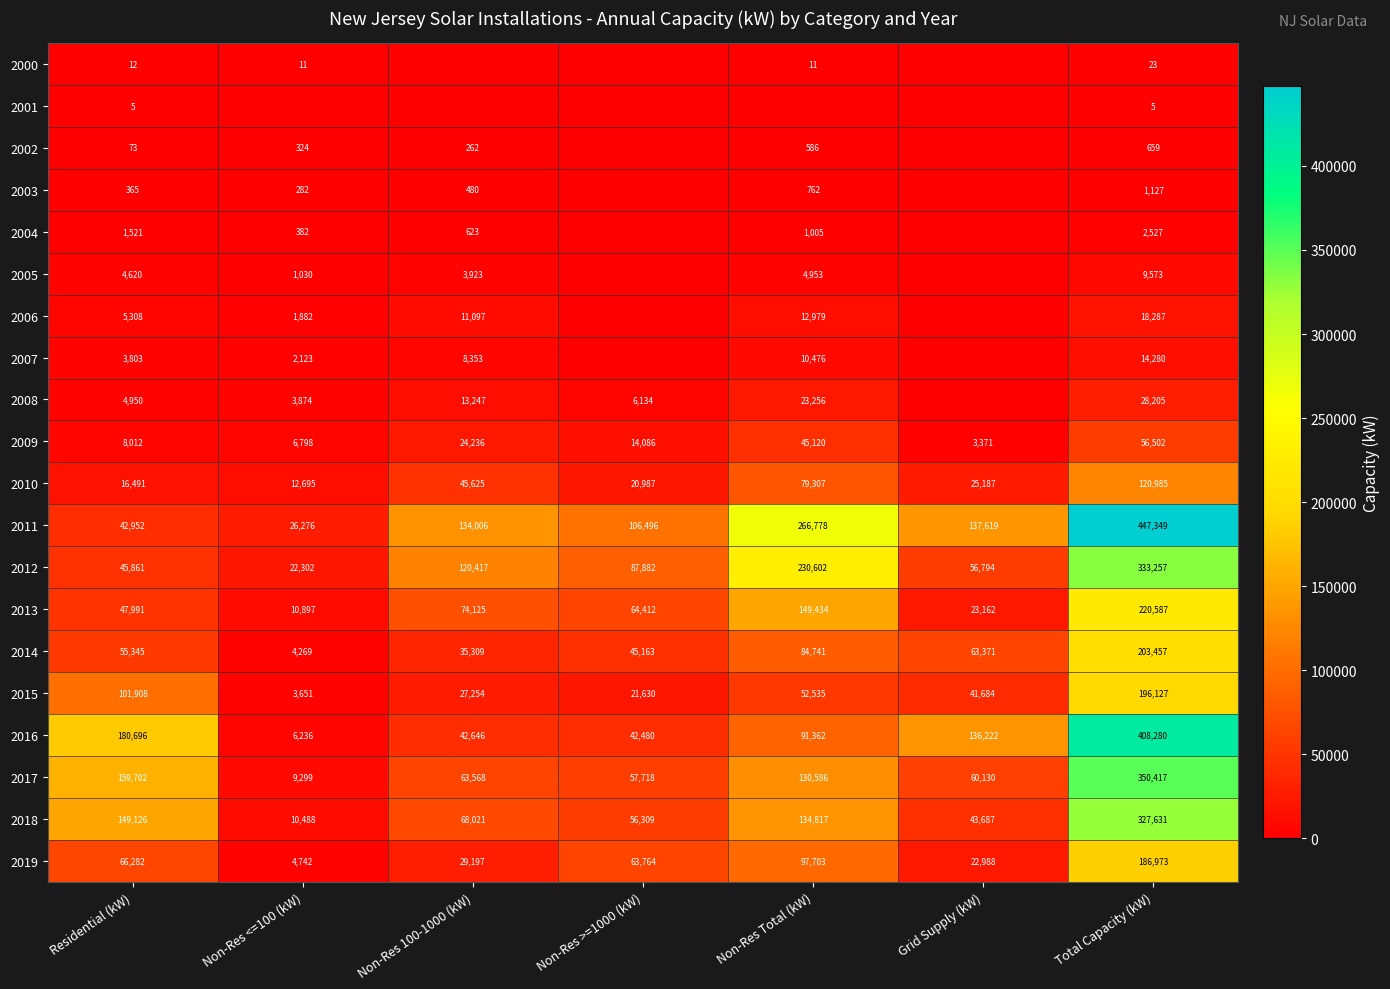

What is the maximum value for 2012?

333257